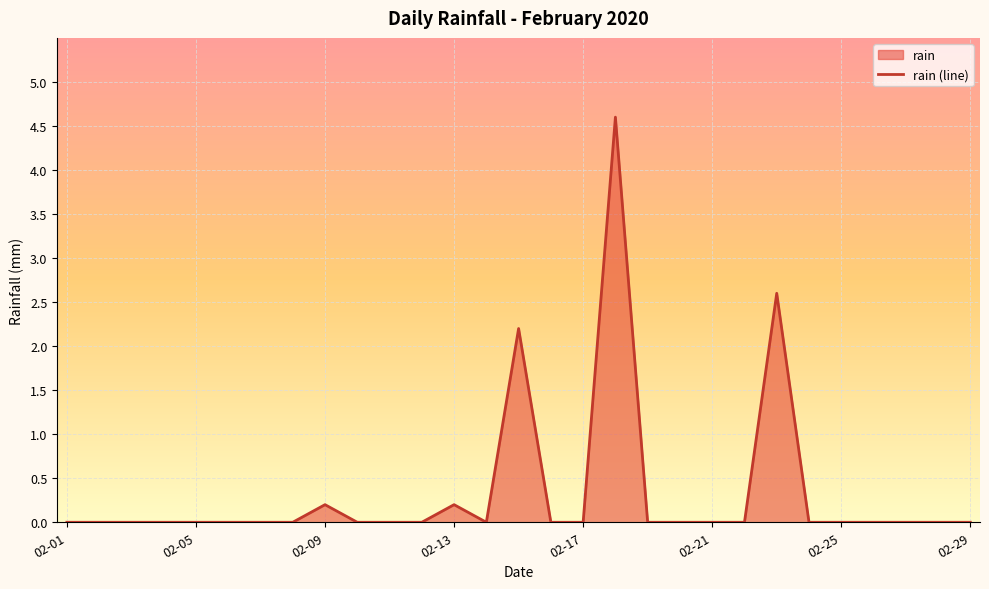

Is it true that the value at 02-29 is -1.8?

False